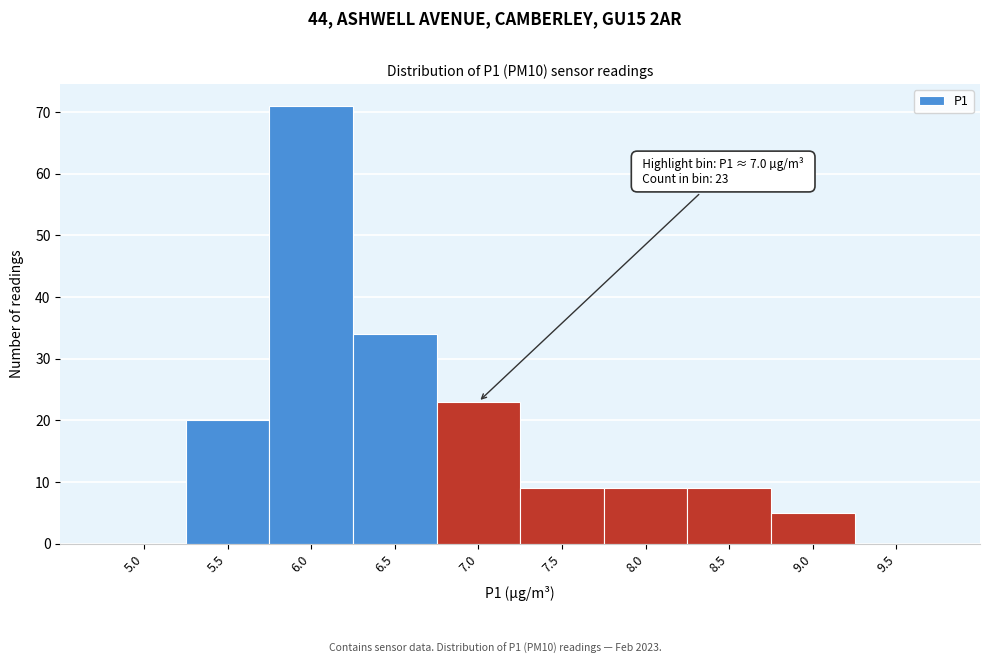

Reading left to right, extract all data points from this chart.

5.0=0	5.5=20	6.0=71	6.5=34	7.0=23	7.5=9	8.0=9	8.5=9	9.0=5	9.5=0